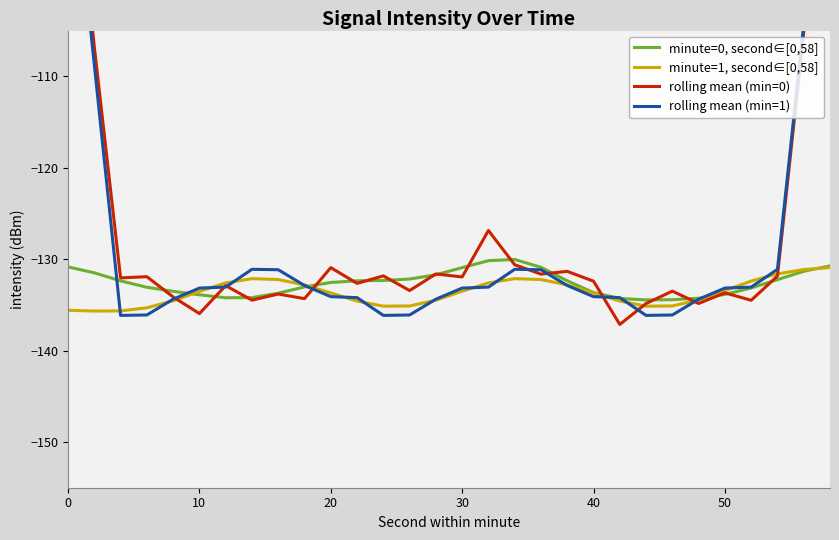

In minute=1, second∈[0,58], how many points are higher than both neighbors (excluding endpoints)?

2